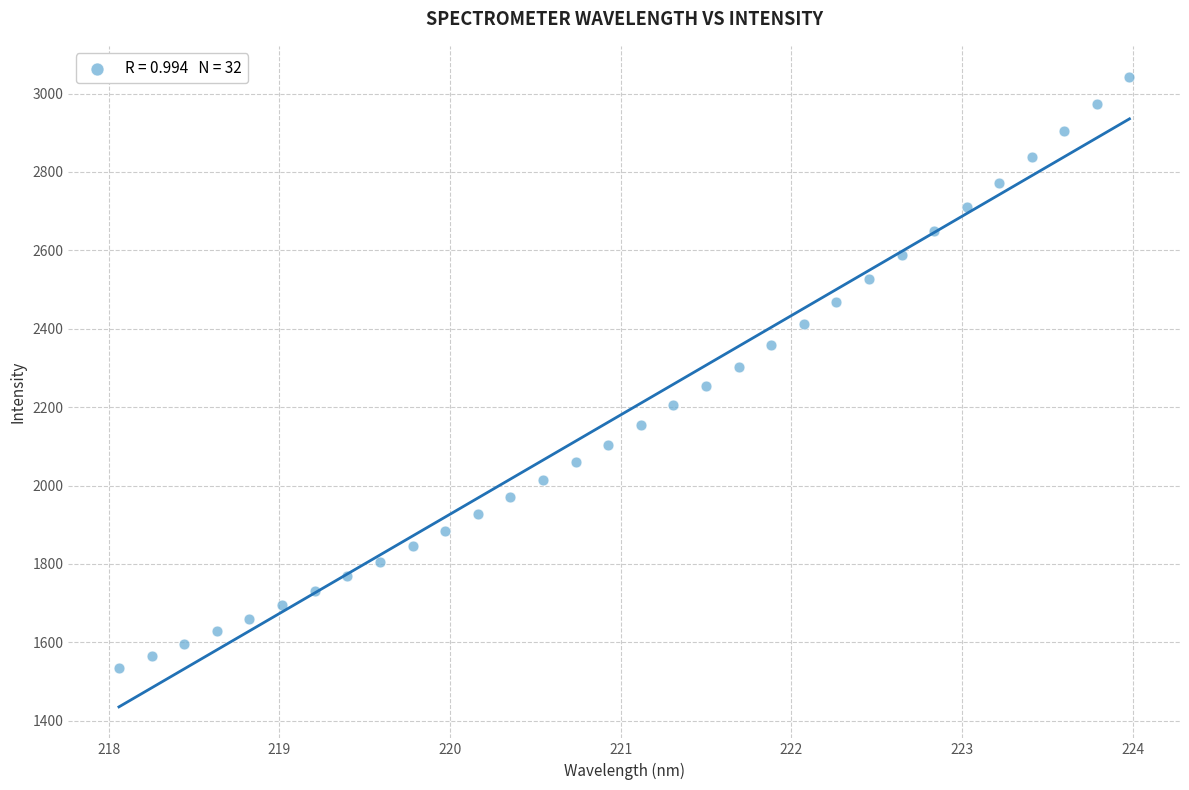

What is the range of Y values (max minus min)?

1506.7